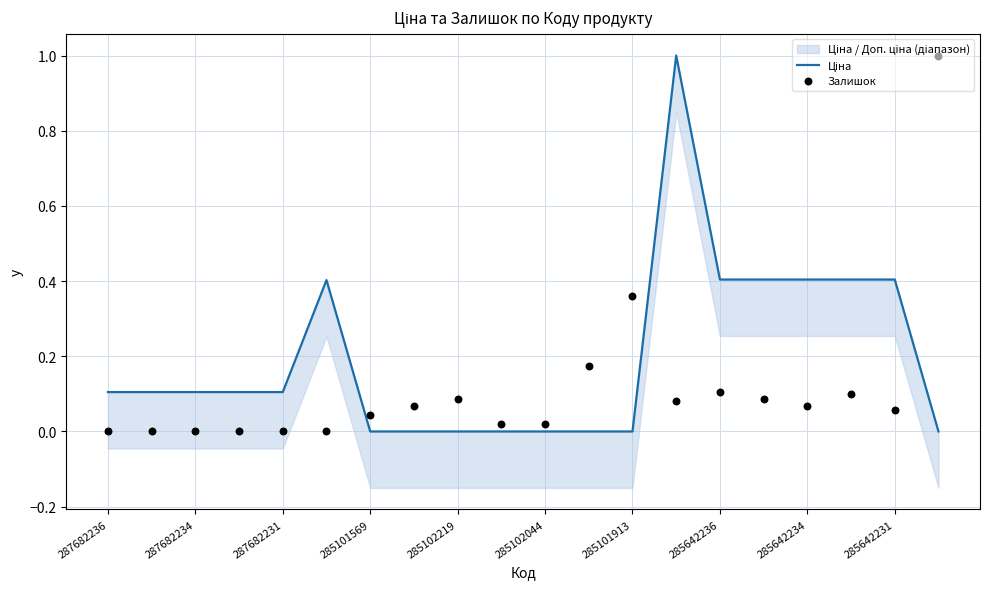

At how many categories does at least one series exceed 0?

20